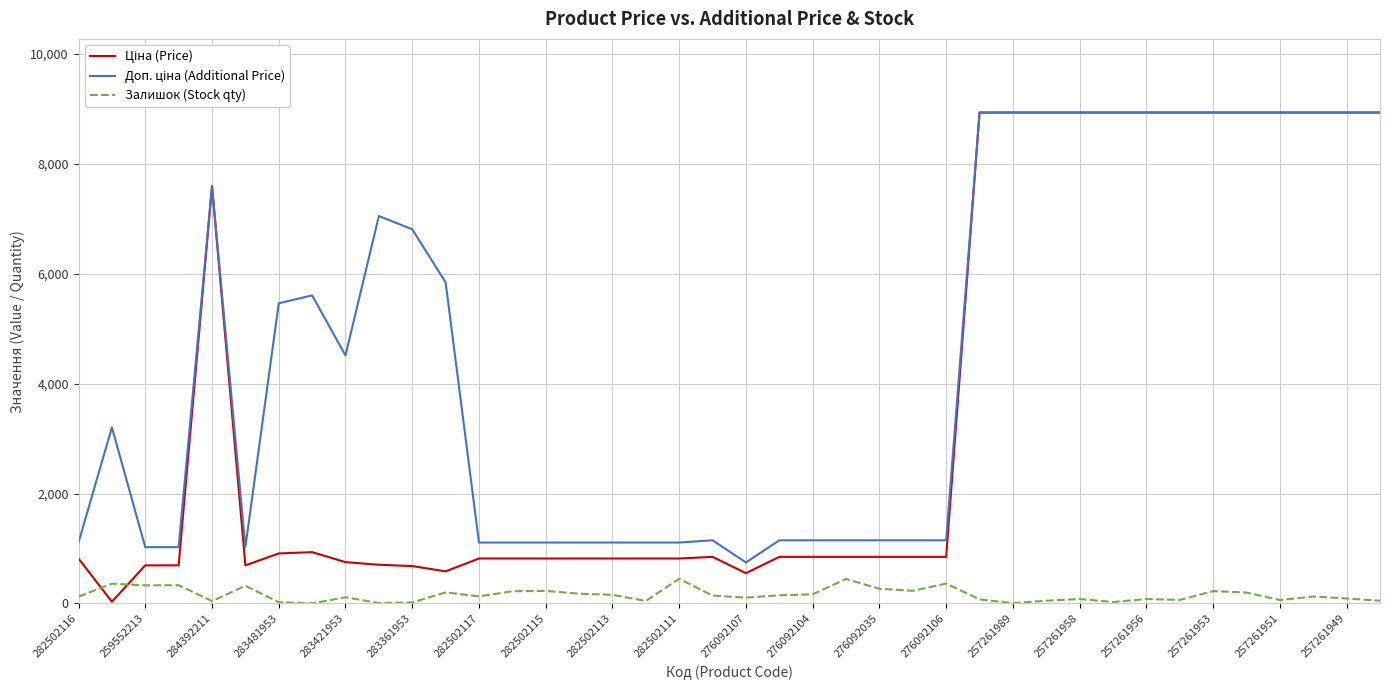

Does the chart display data point markers on the line(s)?

No